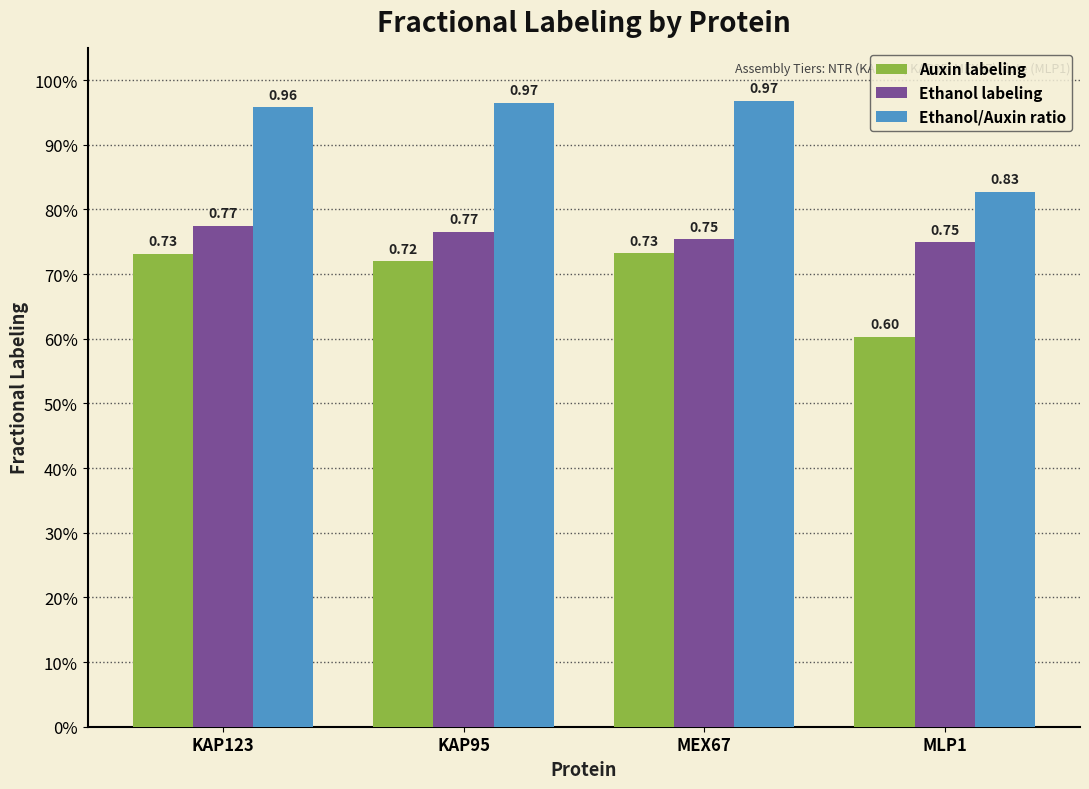

What are all the series names shown in the legend?

Auxin labeling, Ethanol labeling, Ethanol/Auxin ratio